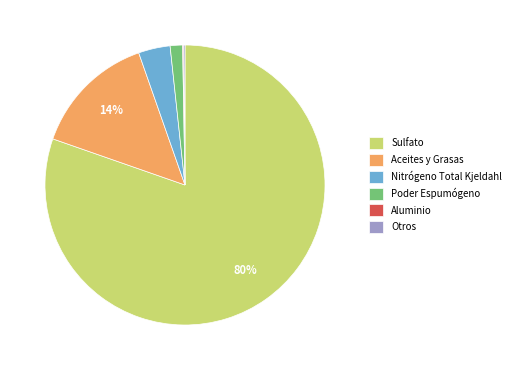

Combined, do Aceites y Grasas and Nitrógeno Total Kjeldahl account for over 50%?

No